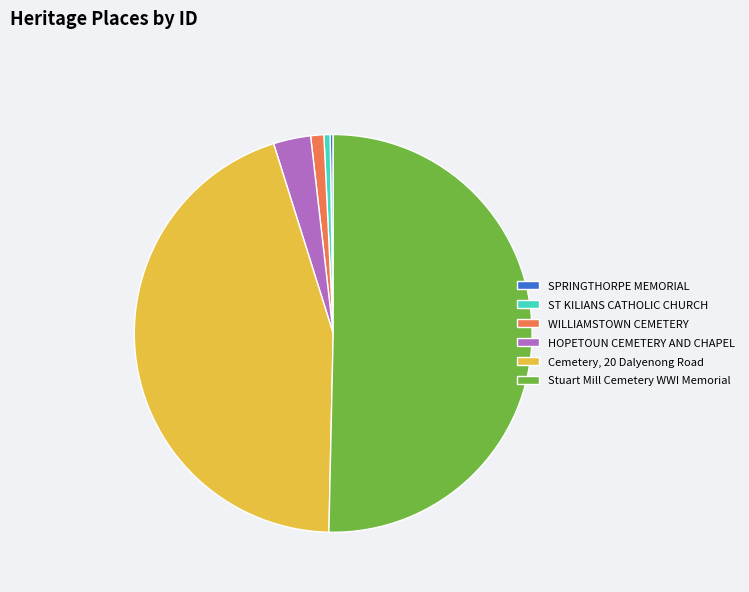

The Stuart Mill Cemetery WWI Memorial slice represents 50% of the pie. True or false?

True